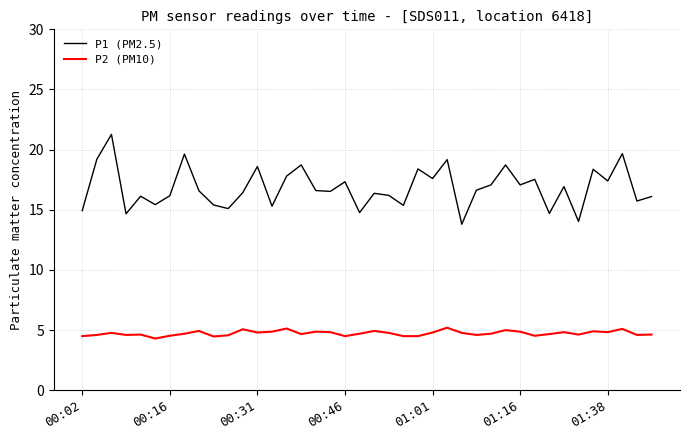

What is the difference between the maximum and minimum values in the P2 (PM10) series?

0.9